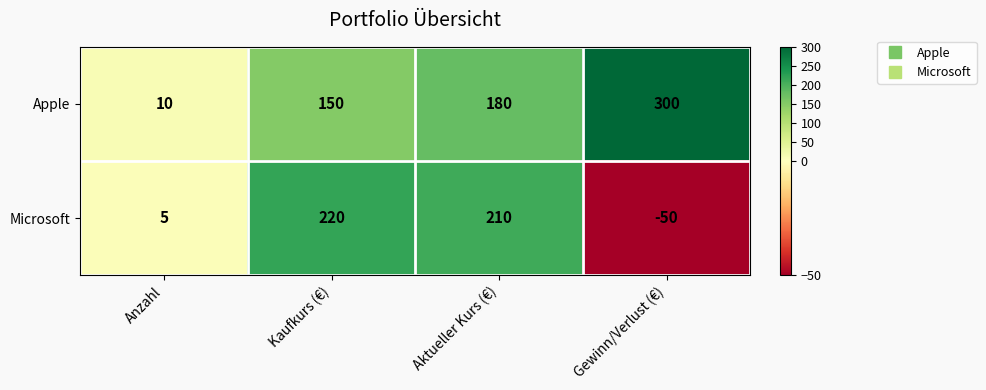

What is the maximum value shown in the chart?

300